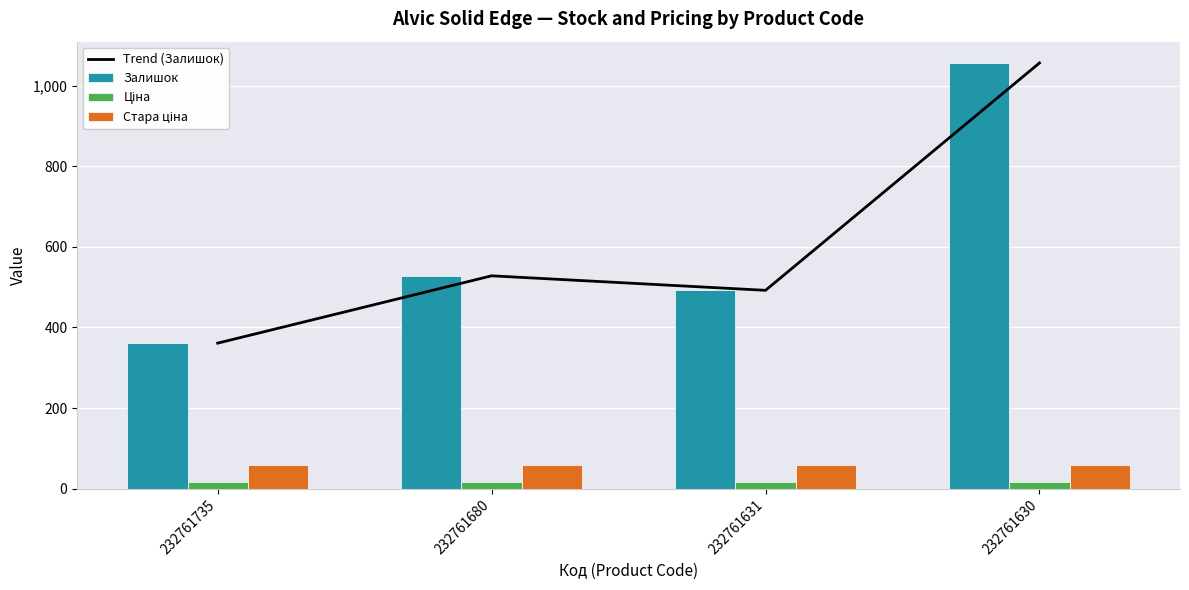

At which label is Стара ціна closest to 59?

232761735